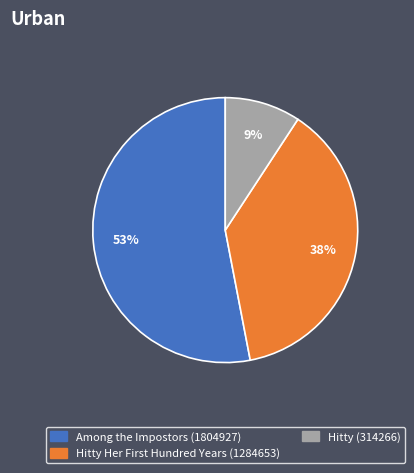

Between Hitty (314266) and Among the Impostors (1804927), which is larger?

Among the Impostors (1804927)